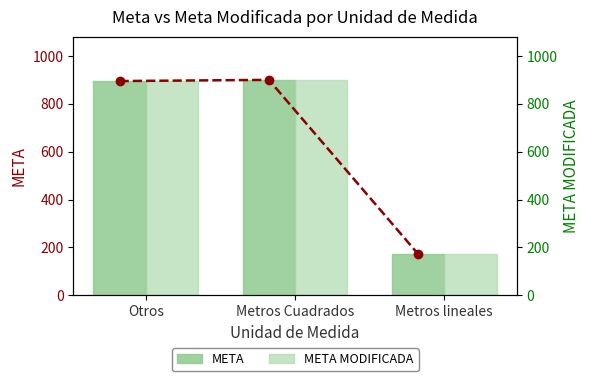

What is the value of the META bar at the 1st from the left?

895.2